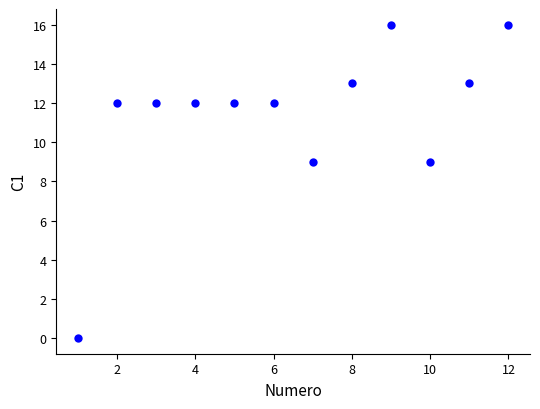

What is the average Y value?

11